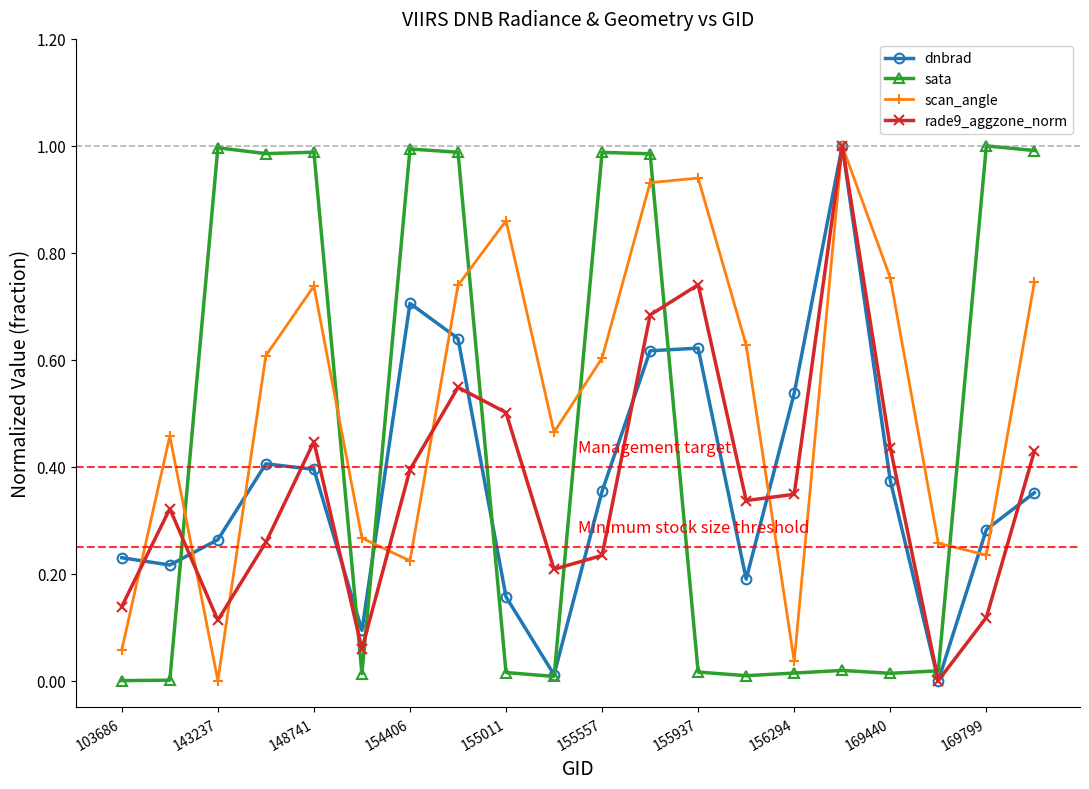

True or false: sata and scan_angle cross at least once.

True